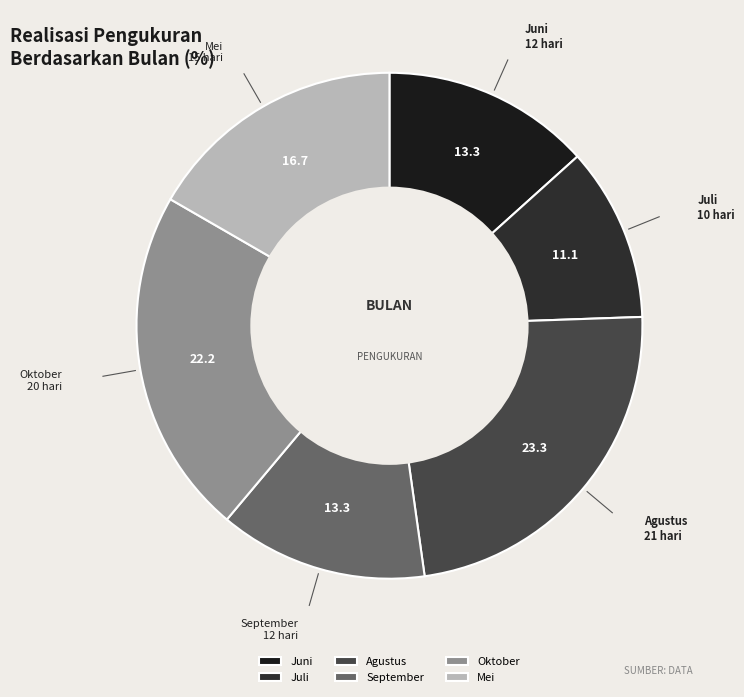

Is there a majority slice in this chart?

No